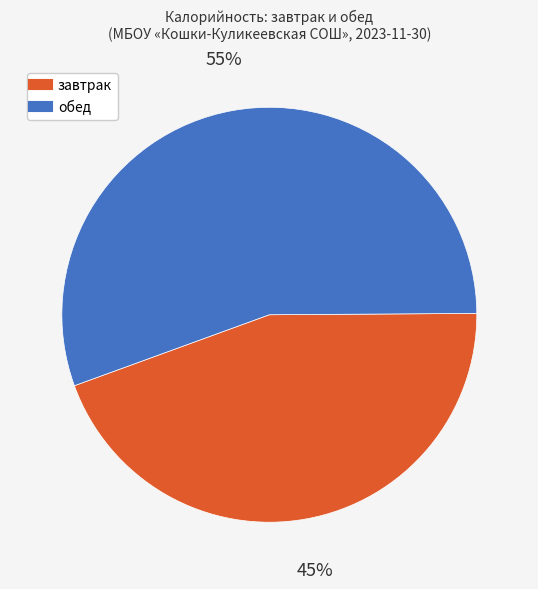

How many slices are in this pie chart?

2